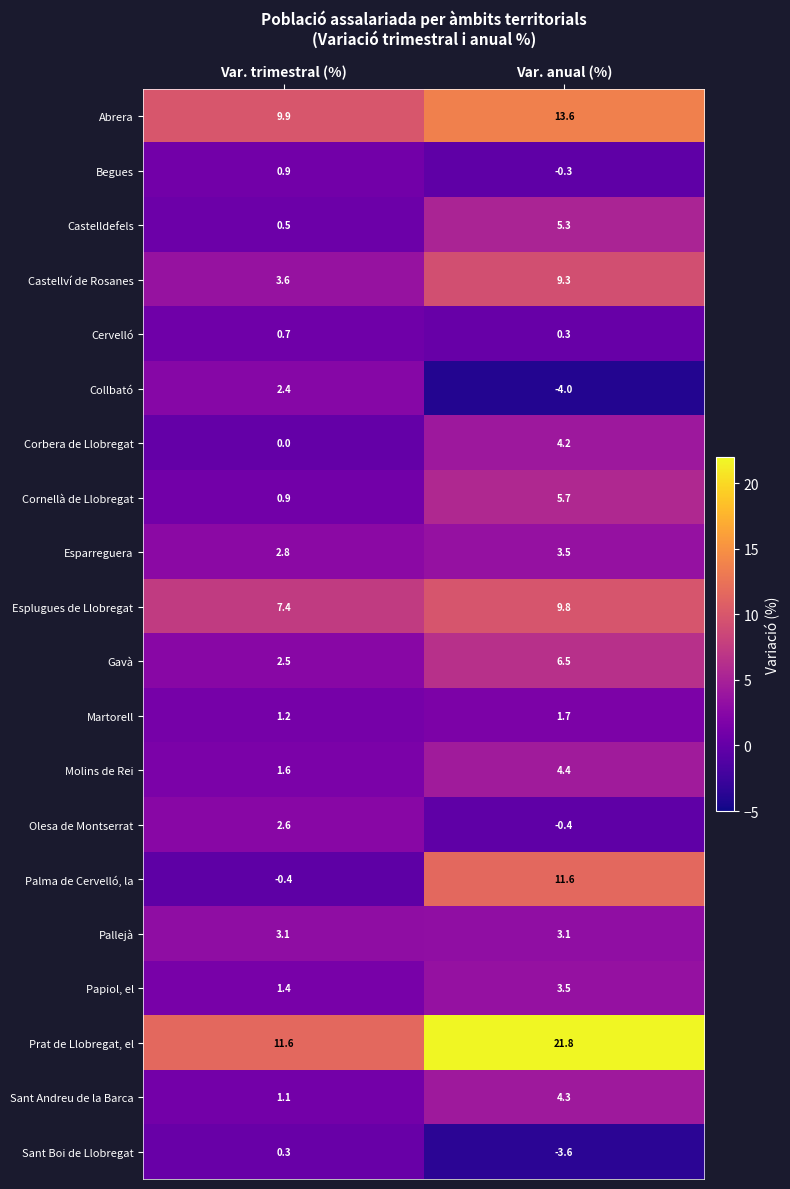

How many distinct data groups are displayed?

20